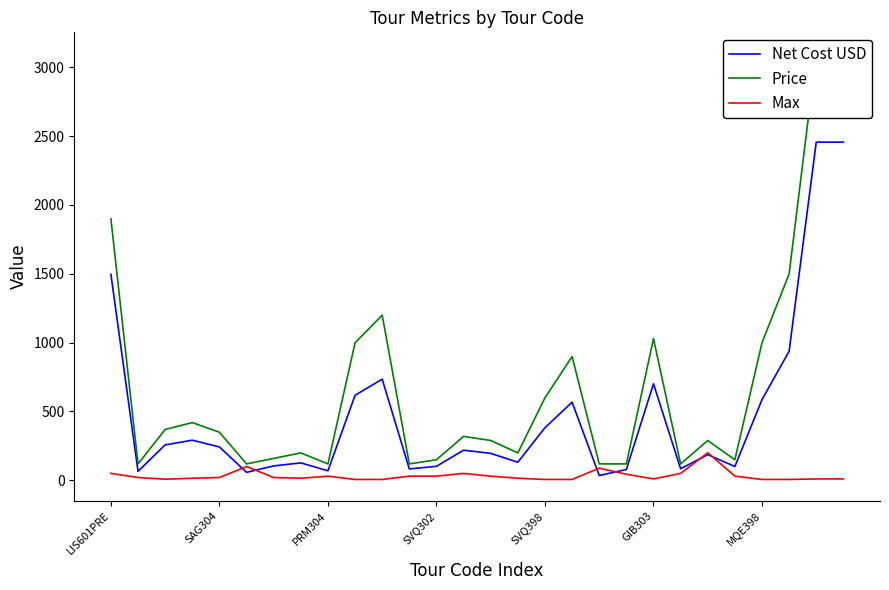

What is the highest value of the Price series?

3099.0